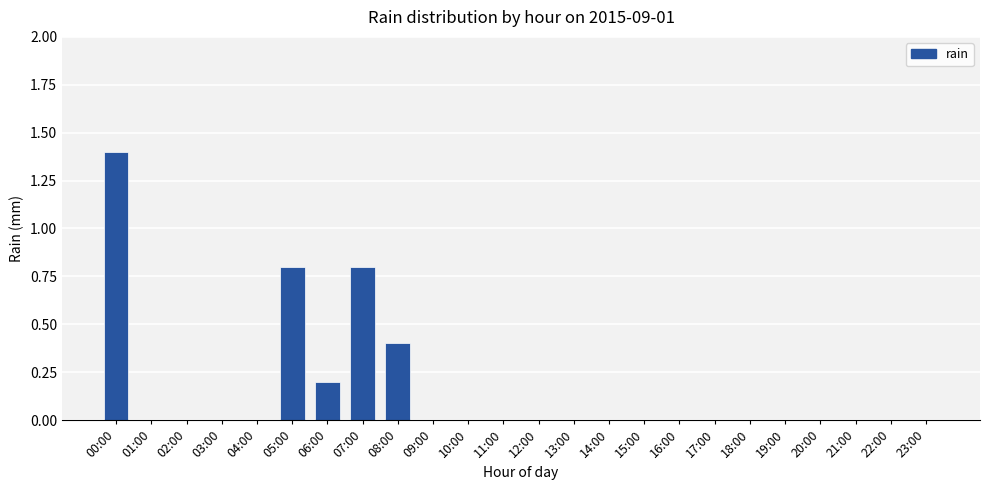

How many data points does each series have?

24